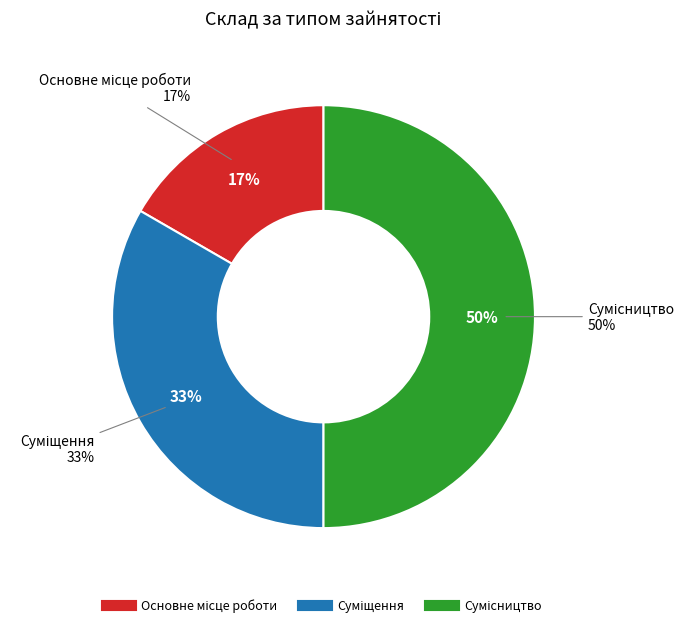

Which category has the biggest portion of the pie?

Сумісництво